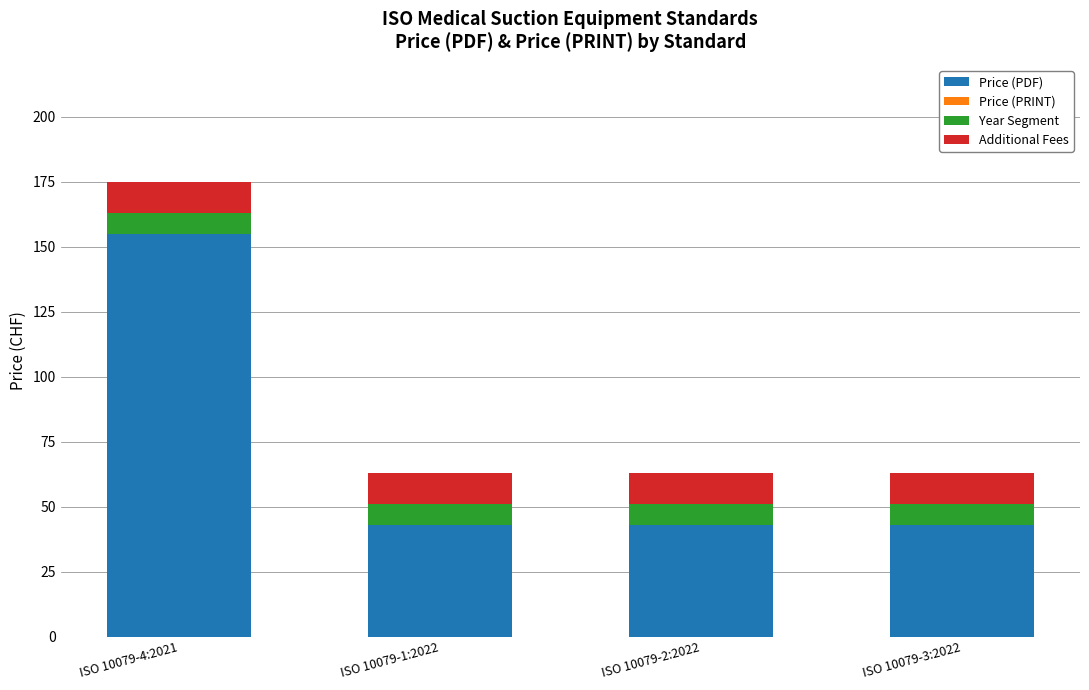

How many bars are there in total?

4